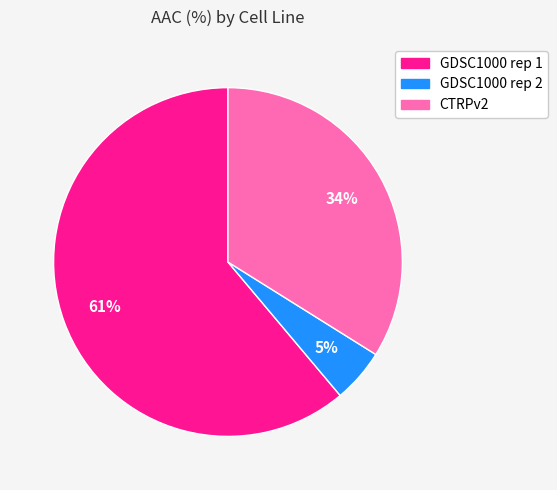

What is the largest slice in the pie chart?

GDSC1000 rep 1